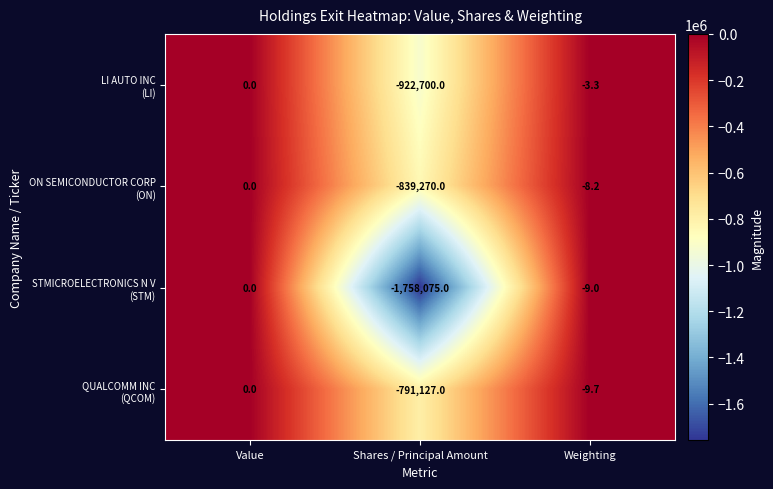

At which category does the chart reach its minimum across all series?

Shares / Principal Amount